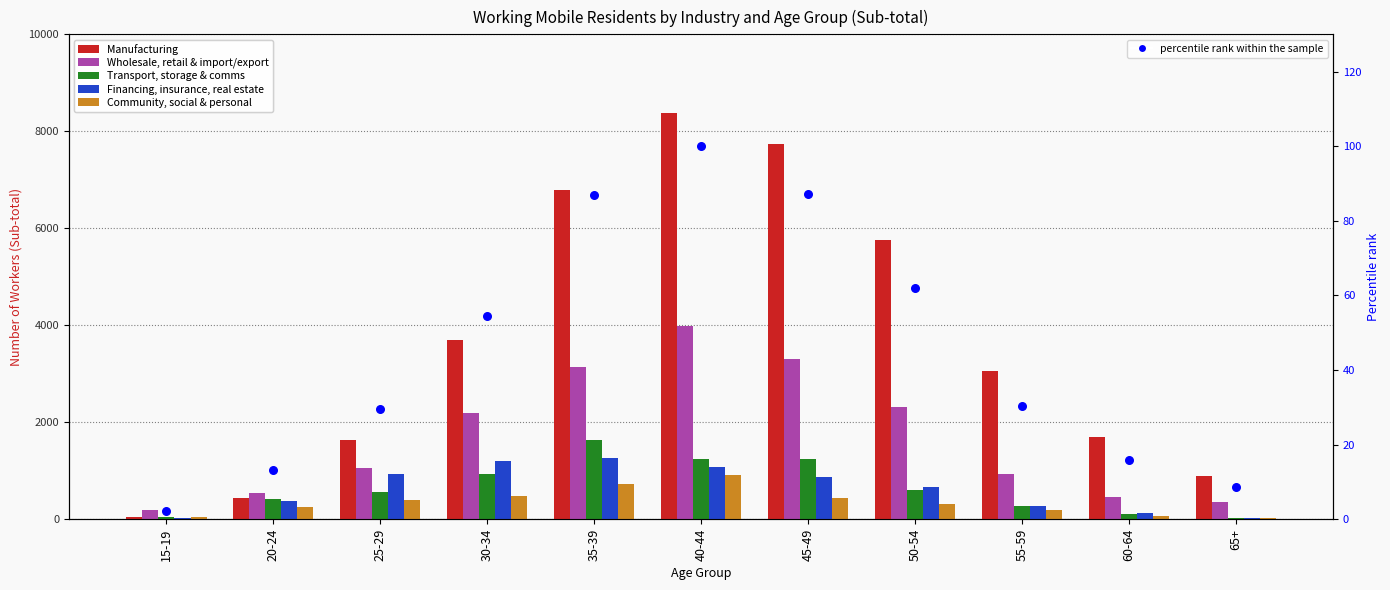

Which series has the largest total across all categories?

Manufacturing